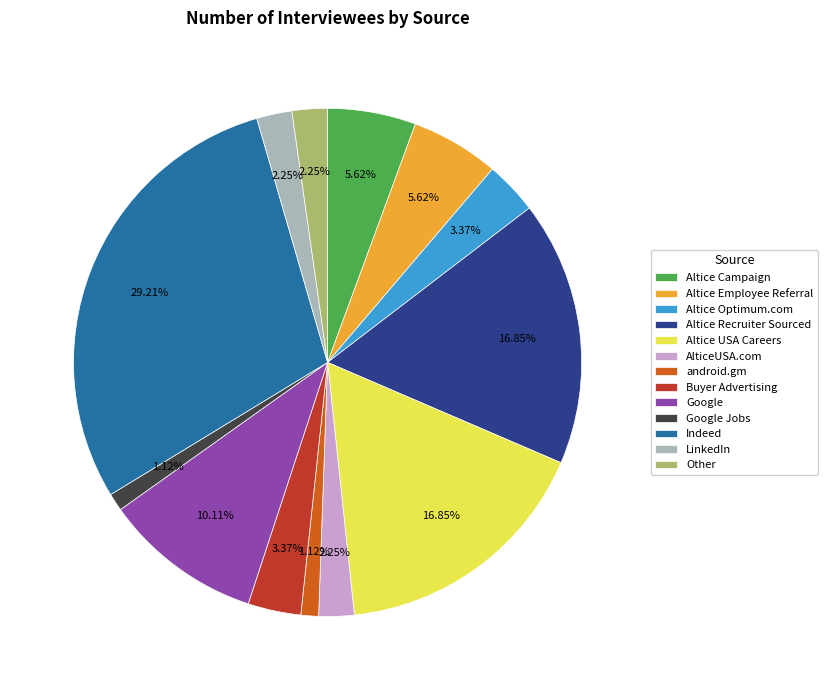

Count the number of slices in the pie.

13